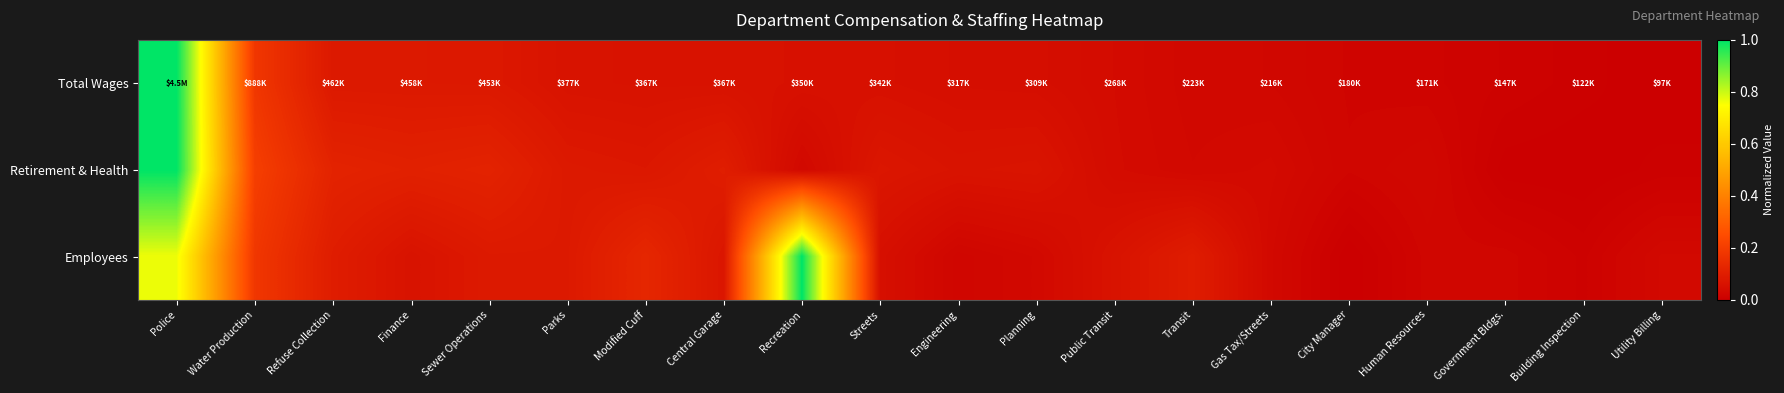

Reading left to right, extract all data points from this chart.

Total Wages: Police=1.0	Water Production=0.2	Refuse Collection=0.1	Finance=0.1	Sewer Operations=0.1	Parks=0.1	Modified Cuff=0.1	Central Garage=0.1	Recreation=0.1	Streets=0.1	Engineering=0.1	Planning=0.0	Public Transit=0.0	Transit=0.0	Gas Tax/Streets=0.0	City Manager=0.0	Human Resources=0.0	Government Bldgs.=0.0	Building Inspection=0.0	Utility Billing=0.0
Retirement & Health: Police=1.0	Water Production=0.2	Refuse Collection=0.1	Finance=0.1	Sewer Operations=0.1	Parks=0.1	Modified Cuff=0.1	Central Garage=0.1	Recreation=0.0	Streets=0.1	Engineering=0.1	Planning=0.1	Public Transit=0.0	Transit=0.0	Gas Tax/Streets=0.0	City Manager=0.0	Human Resources=0.0	Government Bldgs.=0.0	Building Inspection=0.0	Utility Billing=0.0
Employees: Police=0.8	Water Production=0.2	Refuse Collection=0.1	Finance=0.1	Sewer Operations=0.1	Parks=0.1	Modified Cuff=0.1	Central Garage=0.1	Recreation=1.0	Streets=0.1	Engineering=0.0	Planning=0.0	Public Transit=0.1	Transit=0.1	Gas Tax/Streets=0.0	City Manager=0.0	Human Resources=0.0	Government Bldgs.=0.0	Building Inspection=0.0	Utility Billing=0.0